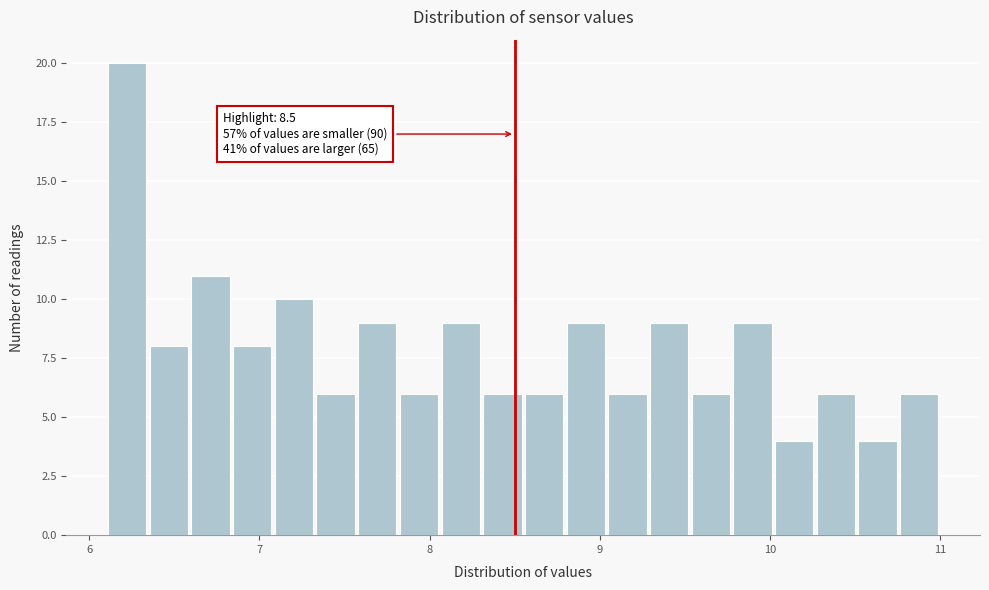

Around what value on the x-axis is the tallest bar? Give the approximate position of its centre, as read against the axis.

6.2